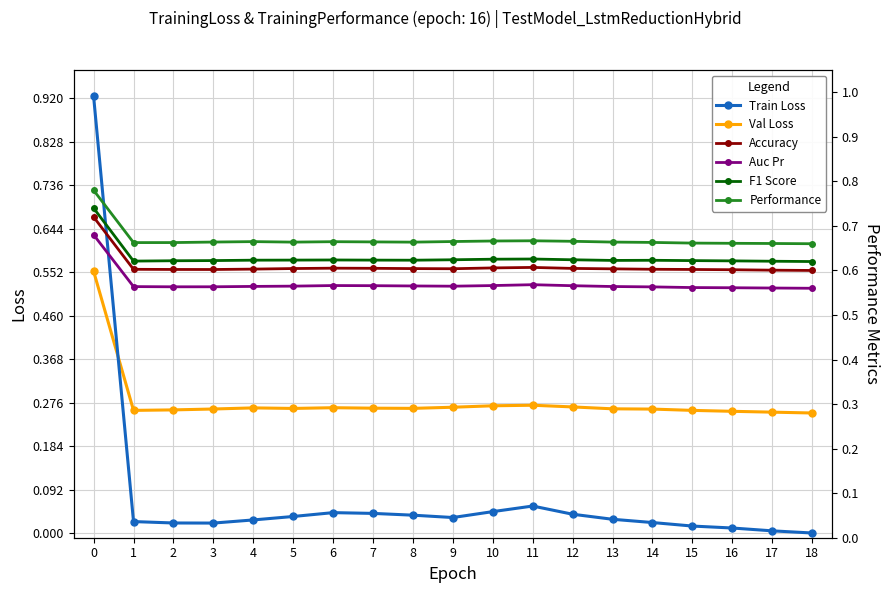

Reading left to right, transcribe all the data shown in this chart.

Train Loss: 0.9	0.0	0.0	0.0	0.0	0.0	0.0	0.0	0.0	0.0	0.0	0.1	0.0	0.0	0.0	0.0	0.0	0.0	0.0
Val Loss: 0.6	0.3	0.3	0.3	0.3	0.3	0.3	0.3	0.3	0.3	0.3	0.3	0.3	0.3	0.3	0.3	0.3	0.3	0.3
Accuracy: 0.7	0.6	0.6	0.6	0.6	0.6	0.6	0.6	0.6	0.6	0.6	0.6	0.6	0.6	0.6	0.6	0.6	0.6	0.6
Auc Pr: 0.7	0.6	0.6	0.6	0.6	0.6	0.6	0.6	0.6	0.6	0.6	0.6	0.6	0.6	0.6	0.6	0.6	0.6	0.6
F1 Score: 0.7	0.6	0.6	0.6	0.6	0.6	0.6	0.6	0.6	0.6	0.6	0.6	0.6	0.6	0.6	0.6	0.6	0.6	0.6
Performance: 0.8	0.7	0.7	0.7	0.7	0.7	0.7	0.7	0.7	0.7	0.7	0.7	0.7	0.7	0.7	0.7	0.7	0.7	0.7